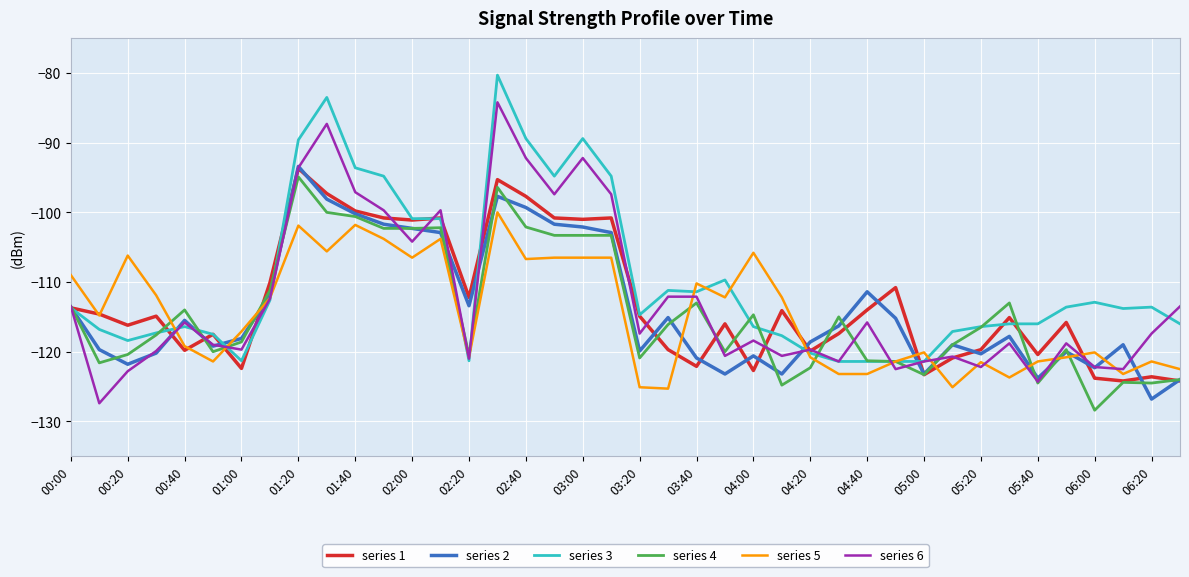

What is the greatest value displayed?

-80.3